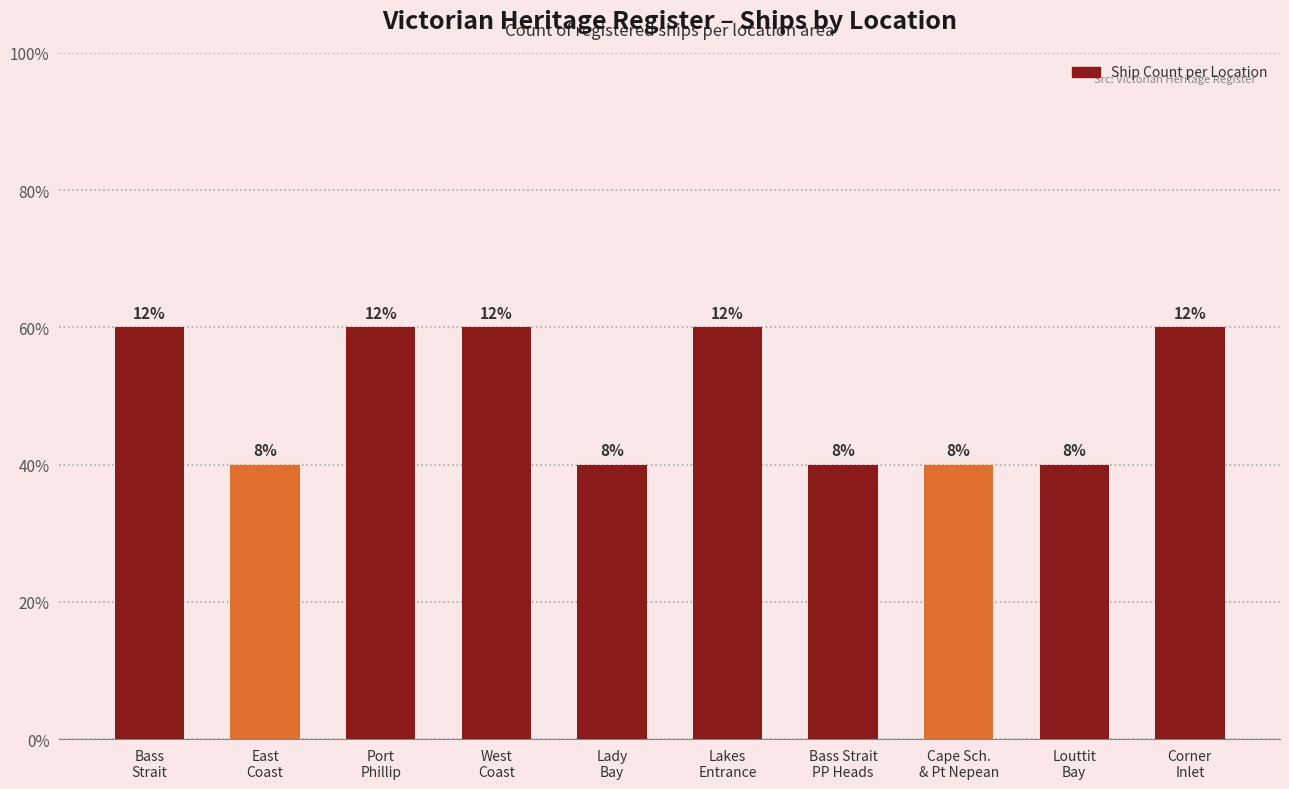

What is the change in value from Bass
Strait to East
Coast?

-1